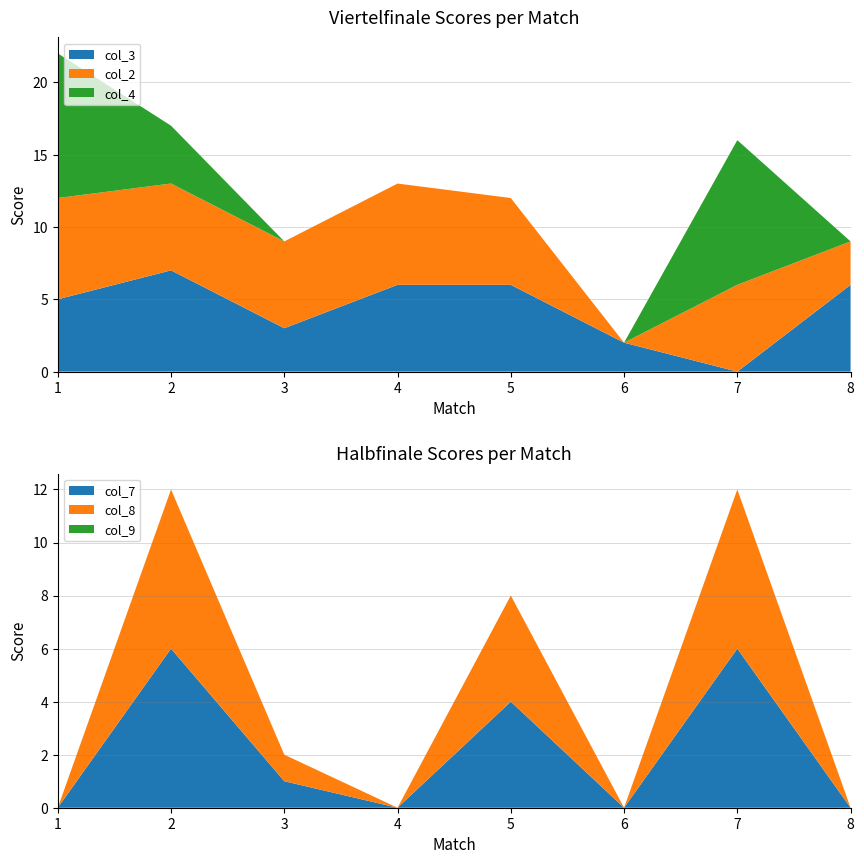

The value of col_3 at 5 is 6. True or false?

True